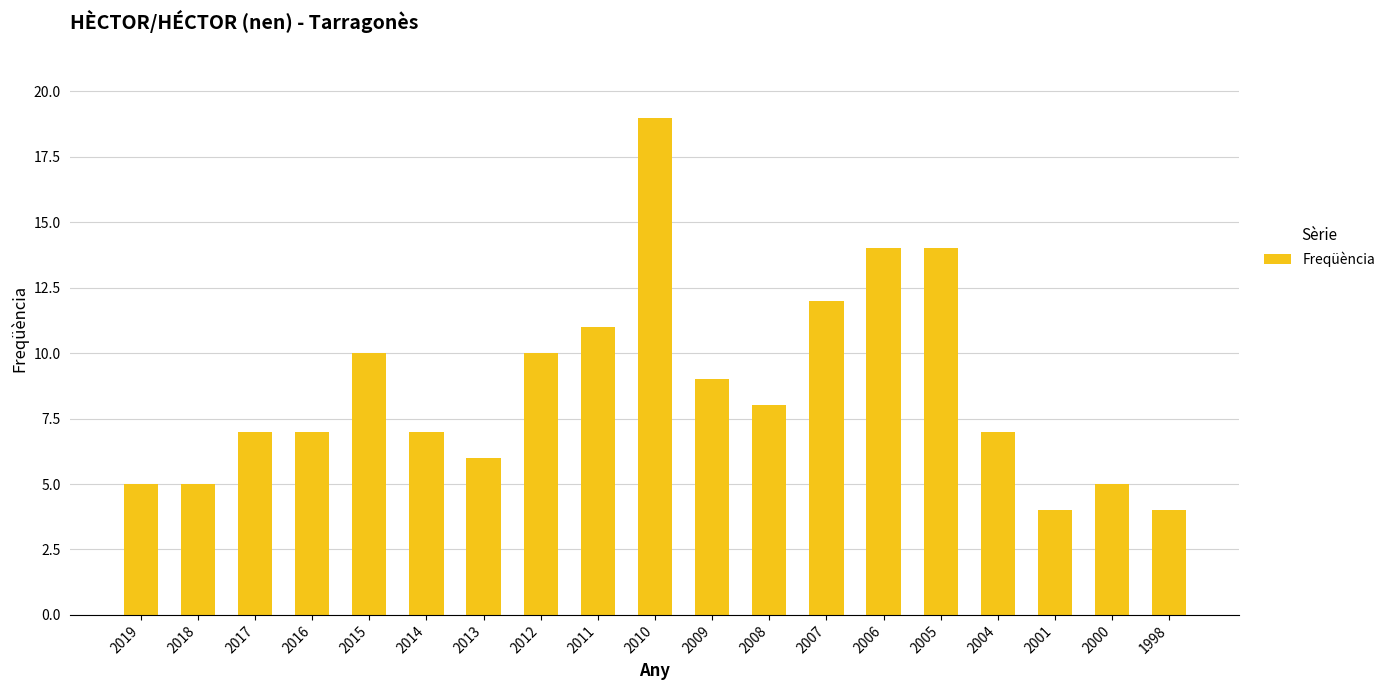

The chart shows a value of 4 at 2013. True or false?

False